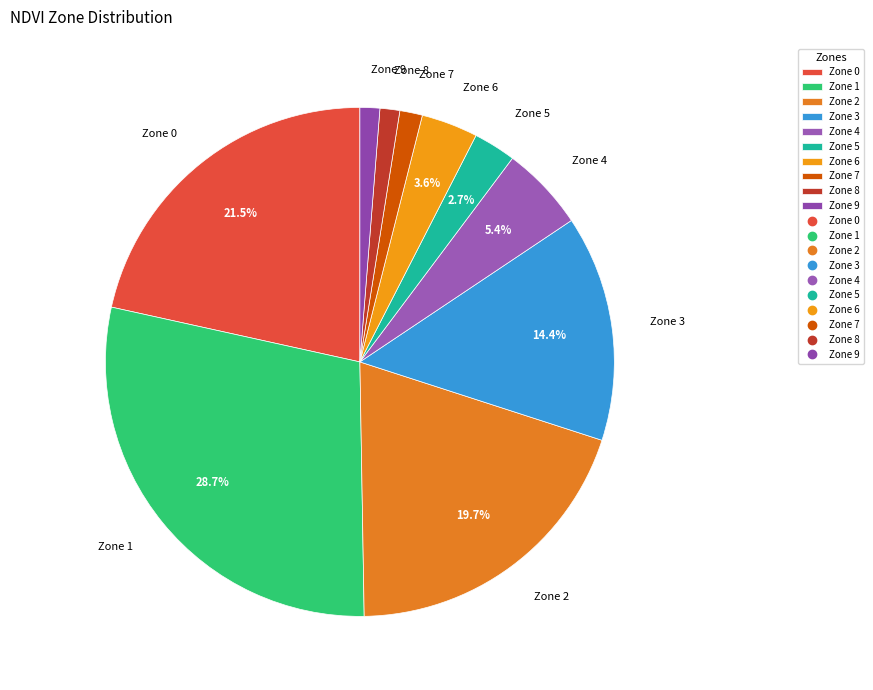

Is the sum of Zone 8 and Zone 5 greater than half?

No